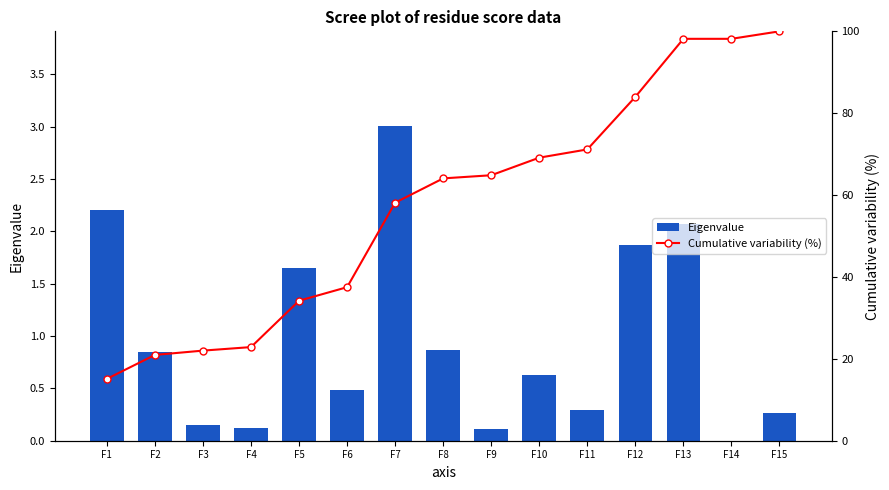

Reading right to left, transcribe all the data shown in this chart.

Eigenvalue: F15=0.3	F14=0.0	F13=2.1	F12=1.9	F11=0.3	F10=0.6	F9=0.1	F8=0.9	F7=3.0	F6=0.5	F5=1.7	F4=0.1	F3=0.2	F2=0.9	F1=2.2
Cumulative variability (%): F15=100.0	F14=98.2	F13=98.2	F12=84.0	F11=71.2	F10=69.1	F9=64.8	F8=64.1	F7=58.1	F6=37.5	F5=34.2	F4=22.9	F3=22.0	F2=21.0	F1=15.1